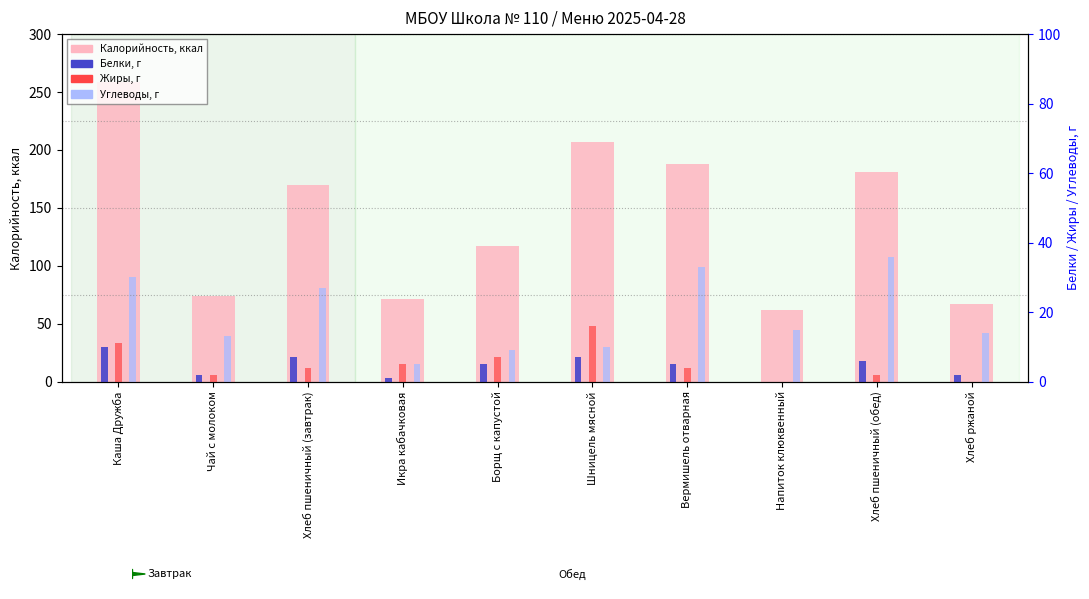

What is the difference between the Белки, г values at Напиток клюквенный and Хлеб пшеничный (завтрак)?

7